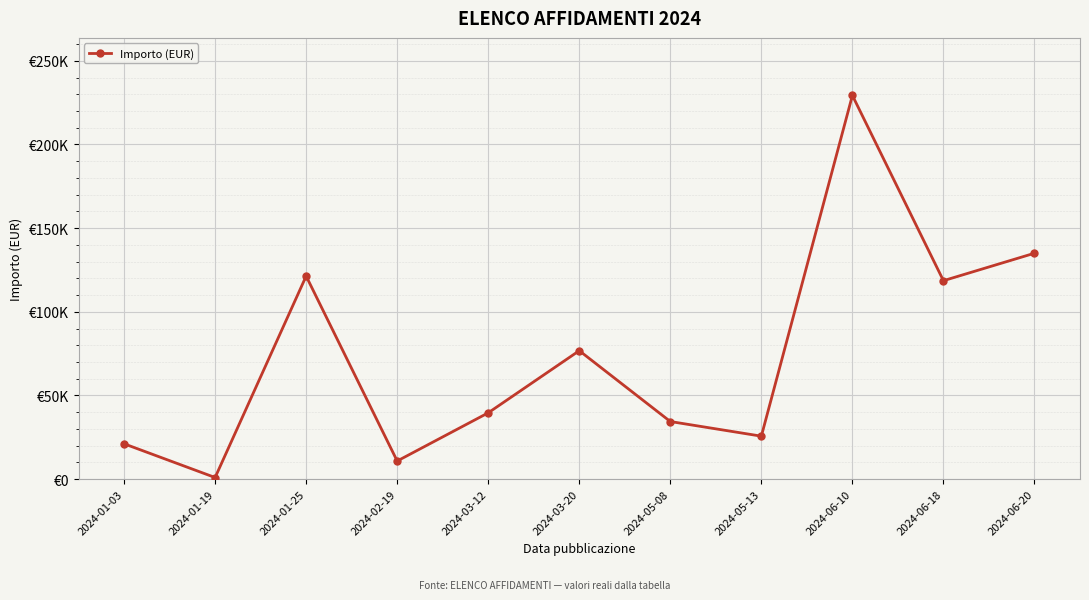

Reading left to right, what are all the values shown in this chart?

21100.0	937.0	121322.3	10800.0	39600.0	76741.6	34404.5	25647.4	229312.5	118587.2	135000.0